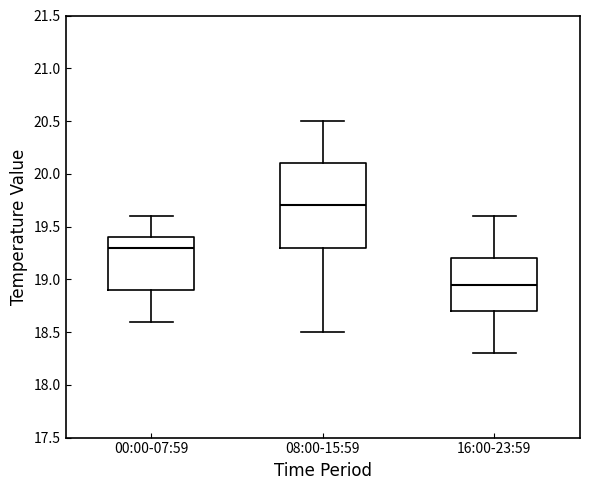

Reading left to right, read every box against the y-axis: the position of its median line, the range the box covers, and the ends of its whiskers. The values are not printed on the chart, so give them approximately, as read against the axis.

00:00-07:59: median 19.30, box 18.90 to 19.40, whiskers 18.60 to 19.60
08:00-15:59: median 19.70, box 19.30 to 20.10, whiskers 18.50 to 20.50
16:00-23:59: median 18.95, box 18.70 to 19.20, whiskers 18.30 to 19.60